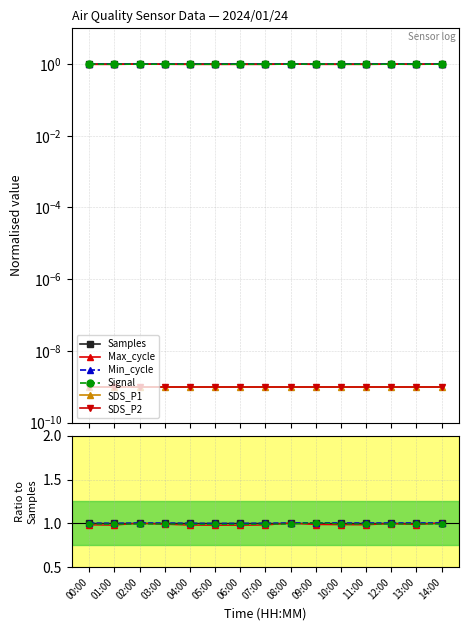

Rank the series at 04:00 from lowest to highest value.

SDS_P1, SDS_P2, Max_cycle, Signal, Samples, Min_cycle